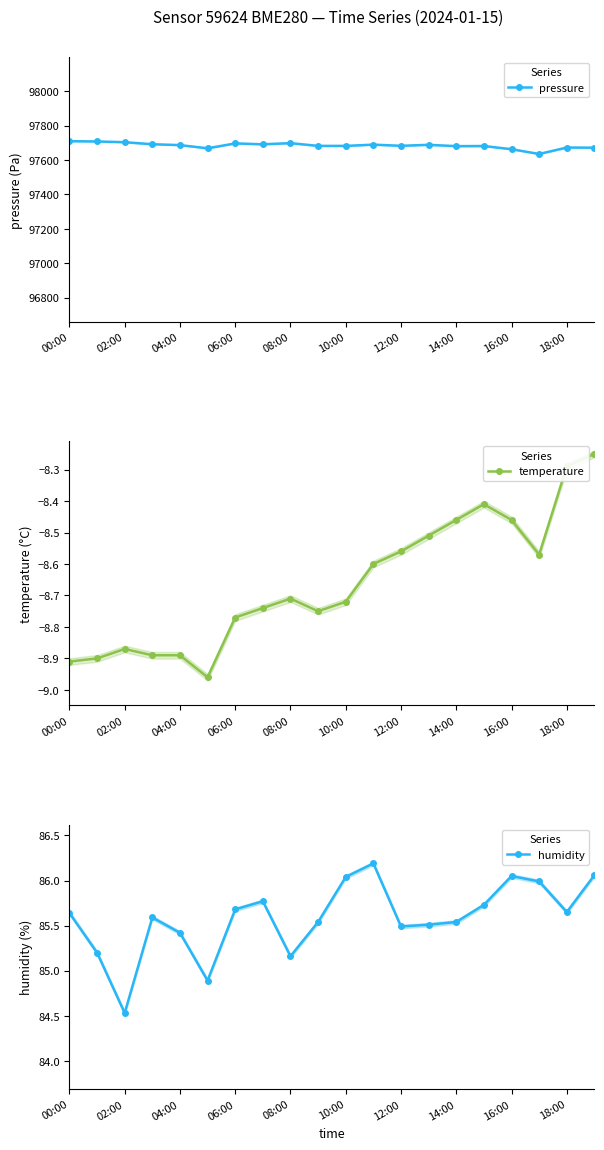

What is the maximum value for pressure?

97709.7